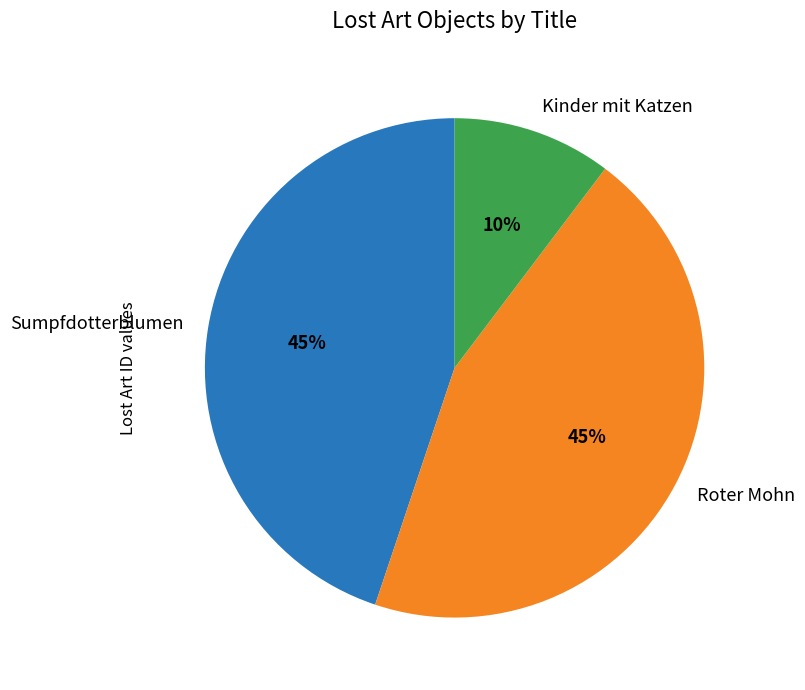

What is the smallest slice in the pie chart?

Kinder mit Katzen